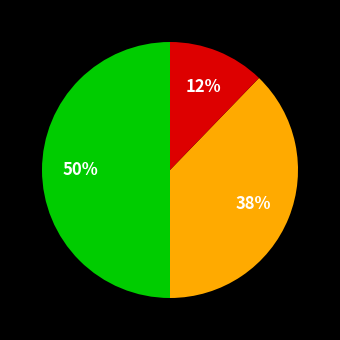

To the nearest percent, what is the difference between the largest and smallest slice percentages?

38%